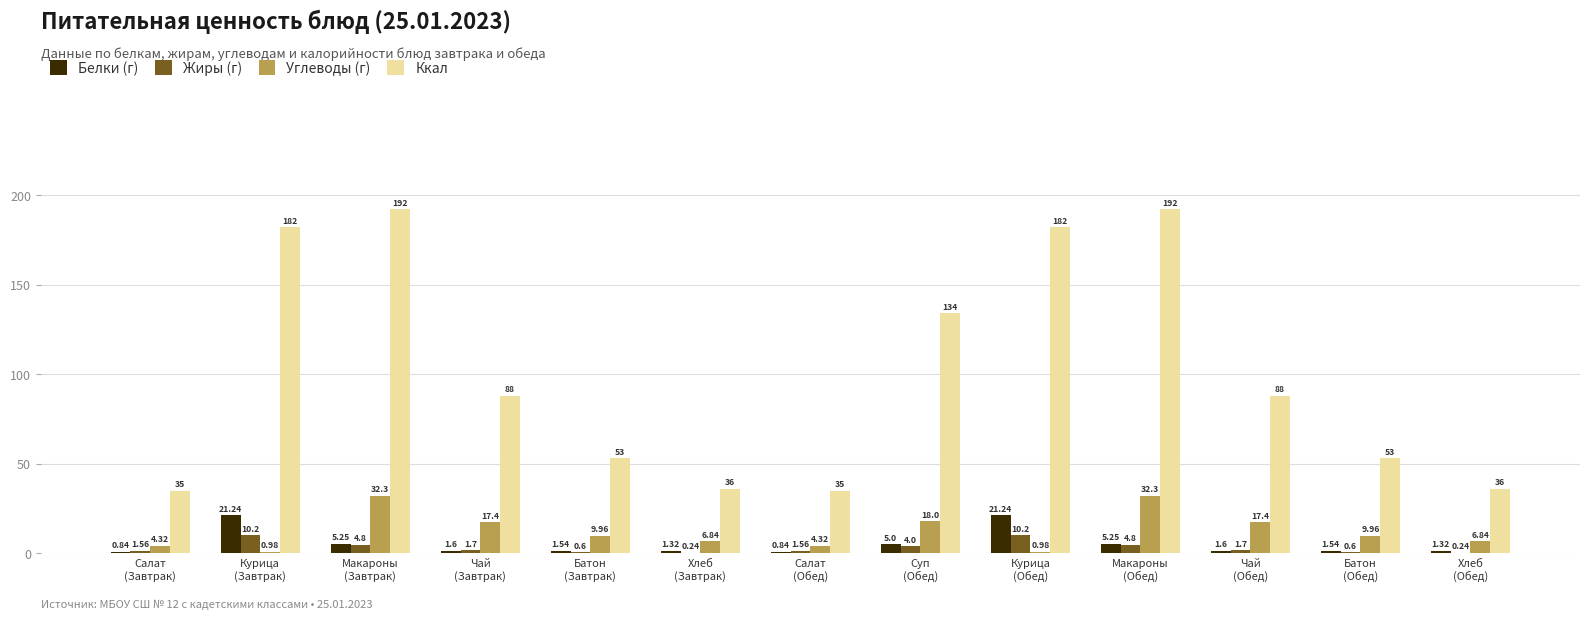

What is the sum of all Белки (г) values?

68.6